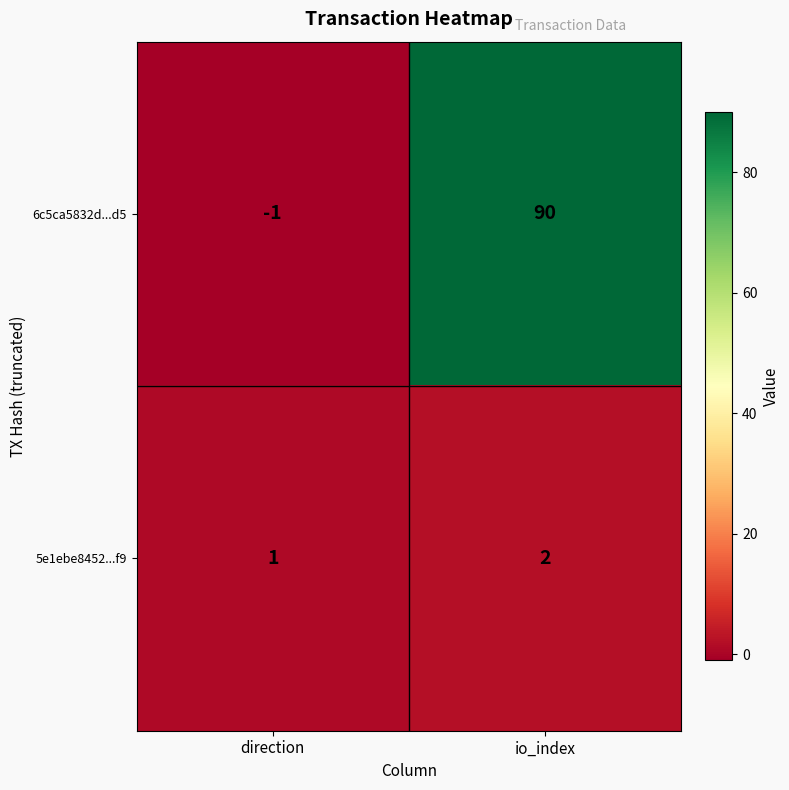

The value of 6c5ca5832d...d5 at io_index is 90. True or false?

True